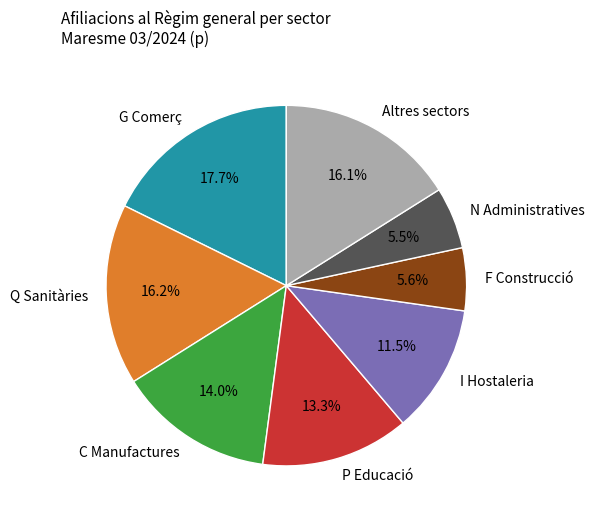

Which has a higher value, Altres sectors or F Construcció?

Altres sectors